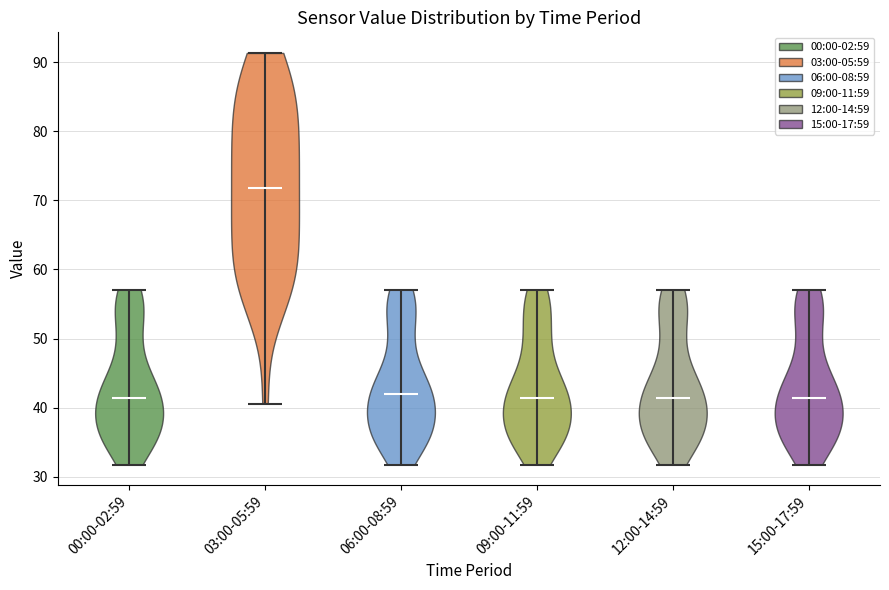

What is the highest point the violin for 15:00-17:59 reaches on the y-axis? The values are not printed on the chart, so give them approximately, as read against the axis.

57